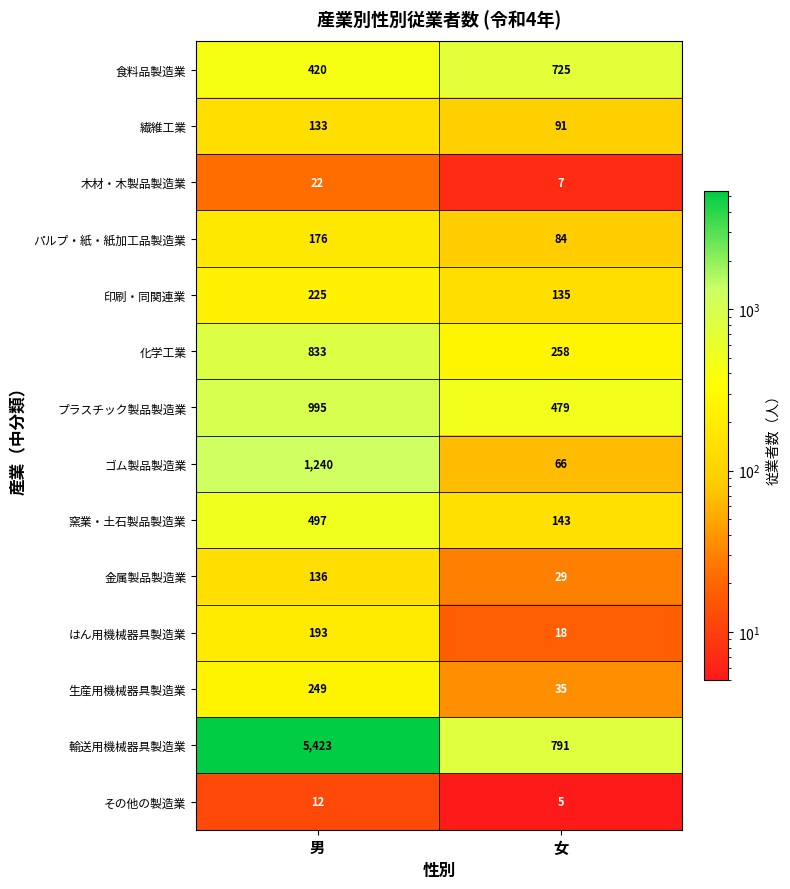

Reading left to right, extract all data points from this chart.

食料品製造業: 420	725
繊維工業: 133	91
木材・木製品製造業: 22	7
パルプ・紙・紙加工品製造業: 176	84
印刷・同関連業: 225	135
化学工業: 833	258
プラスチック製品製造業: 995	479
ゴム製品製造業: 1240	66
窯業・土石製品製造業: 497	143
金属製品製造業: 136	29
はん用機械器具製造業: 193	18
生産用機械器具製造業: 249	35
輸送用機械器具製造業: 5423	791
その他の製造業: 12	5